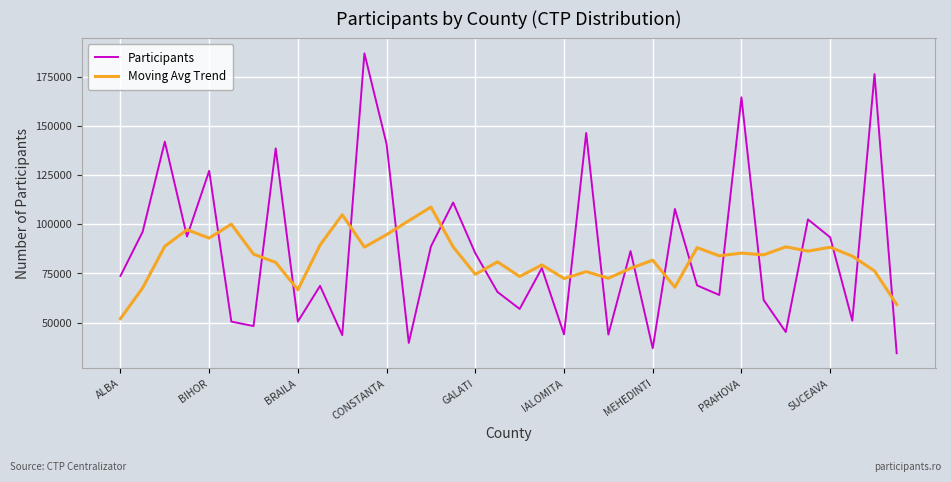

What is the maximum value shown in the chart?

186948.0